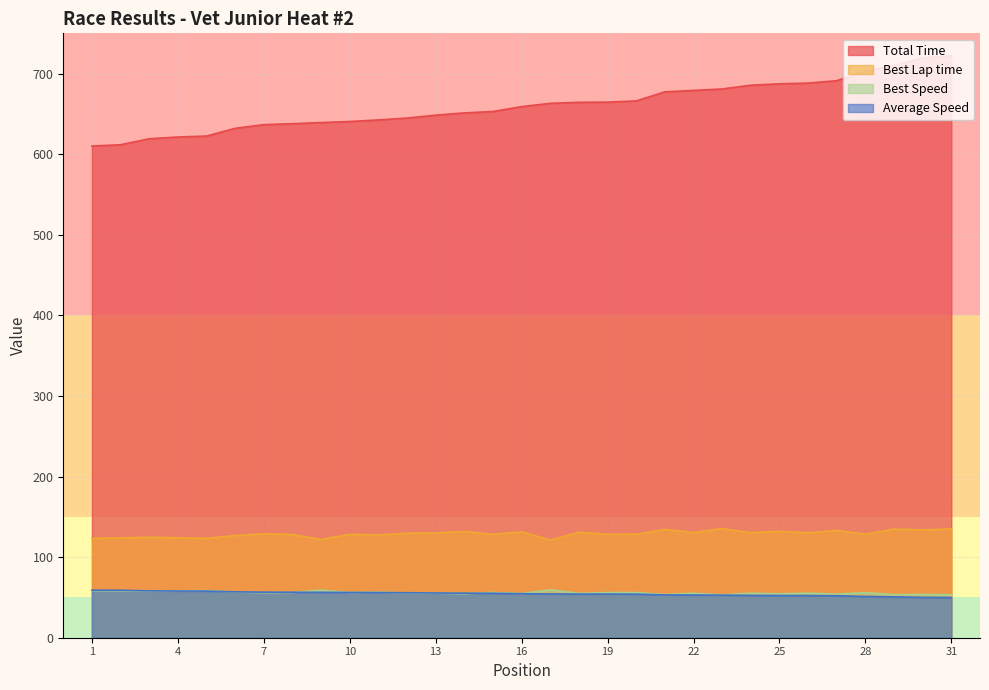

True or false: Total Time has more than 2 points higher than both neighbors.

False